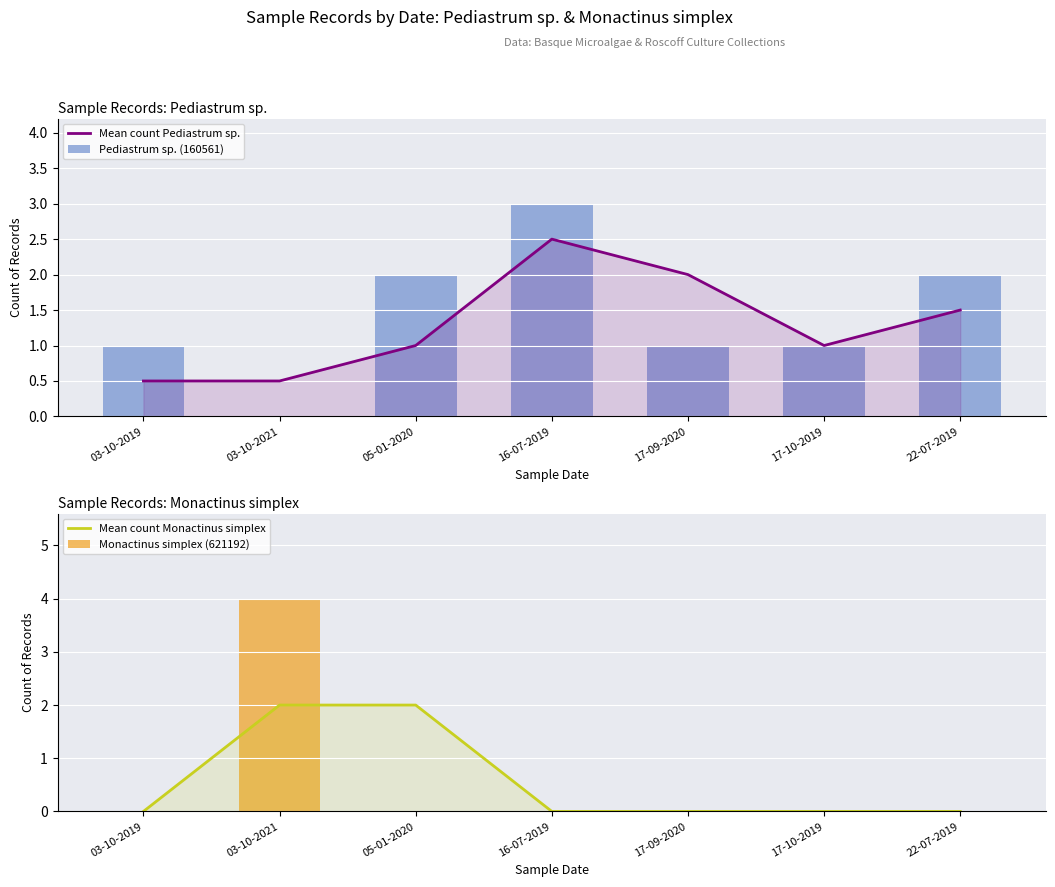

Reading right to left, transcribe all the data shown in this chart.

Mean count Pediastrum sp.: 22-07-2019=1.5	17-10-2019=1.0	17-09-2020=2.0	16-07-2019=2.5	05-01-2020=1.0	03-10-2021=0.5	03-10-2019=0.5
Pediastrum sp. (160561): 22-07-2019=2.0	17-10-2019=1.0	17-09-2020=1.0	16-07-2019=3.0	05-01-2020=2.0	03-10-2021=0.0	03-10-2019=1.0
Mean count Monactinus simplex: 22-07-2019=0.0	17-10-2019=0.0	17-09-2020=0.0	16-07-2019=0.0	05-01-2020=2.0	03-10-2021=2.0	03-10-2019=0.0
Monactinus simplex (621192): 22-07-2019=0.0	17-10-2019=0.0	17-09-2020=0.0	16-07-2019=0.0	05-01-2020=0.0	03-10-2021=4.0	03-10-2019=0.0